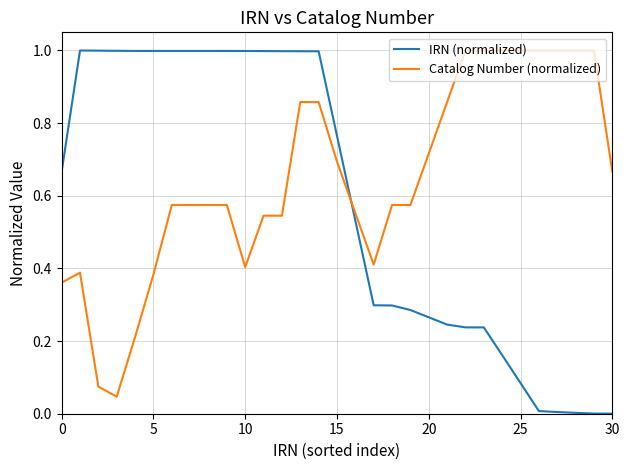

Rank the series by their average value, from lowest to highest.

IRN (normalized), Catalog Number (normalized)